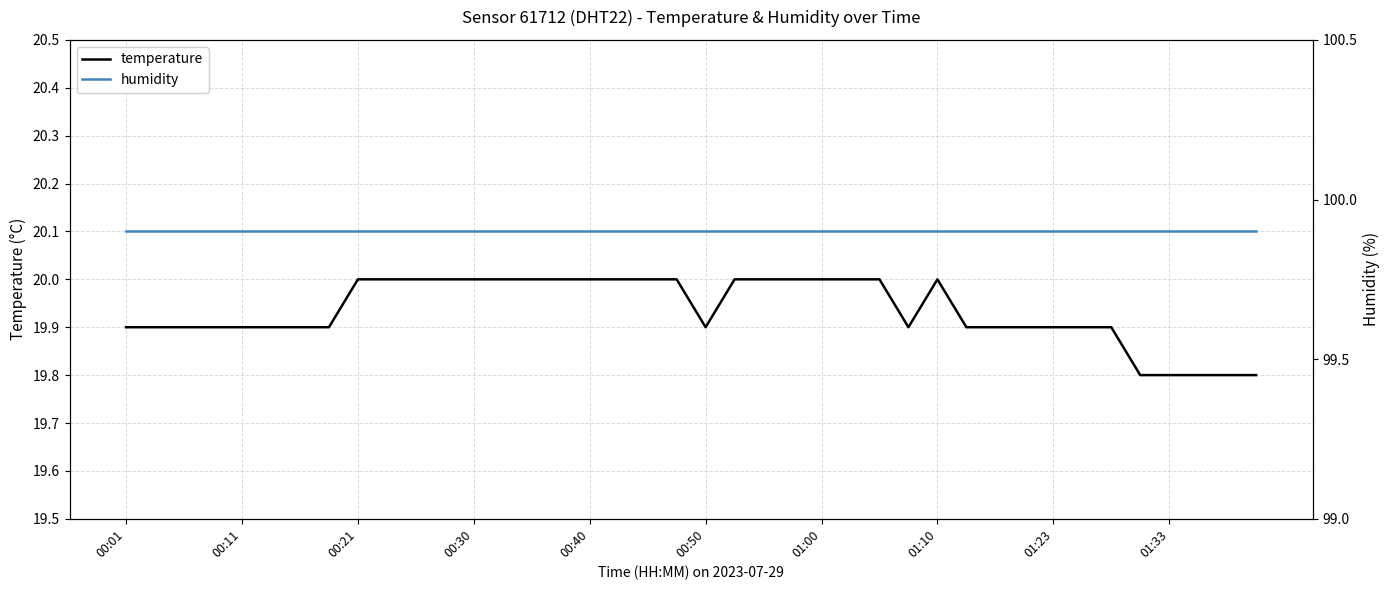

True or false: humidity and temperature intersect in this chart.

False